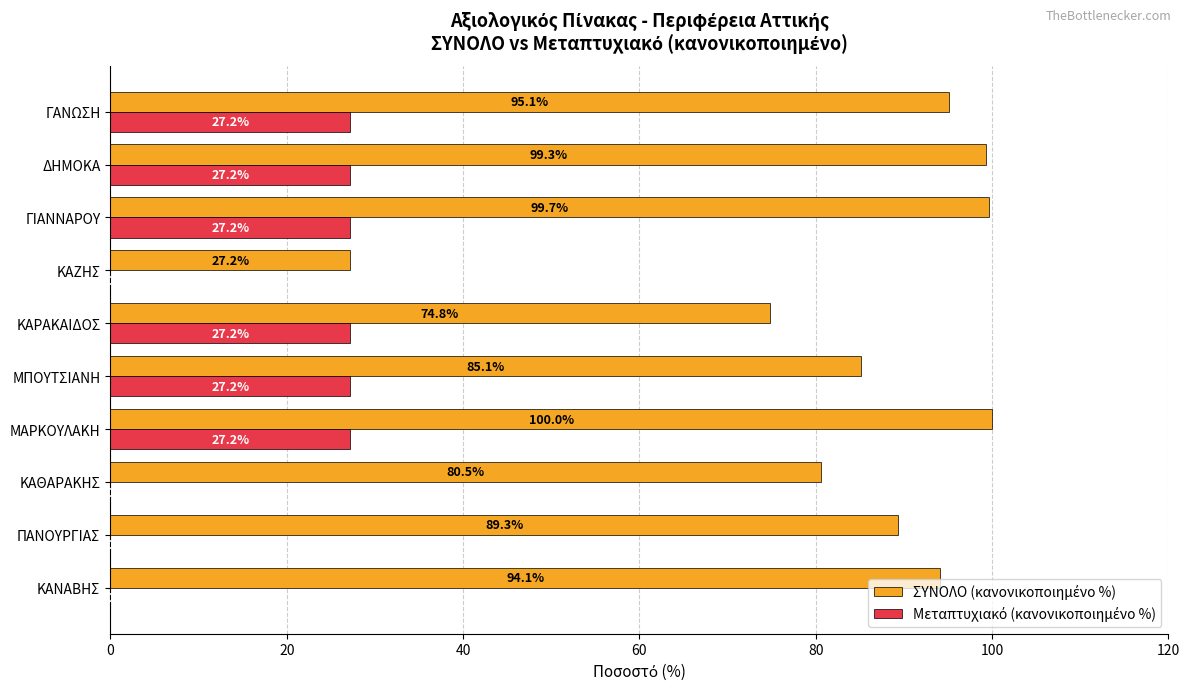

What is the total value across all series at ΔΗΜΟΚΑ?

126.5